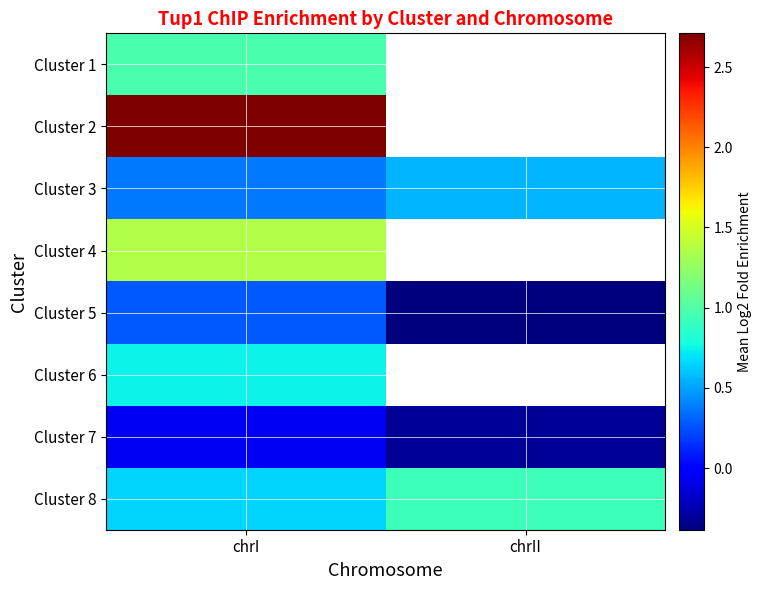

Which category has the lowest value across all series?

chrII